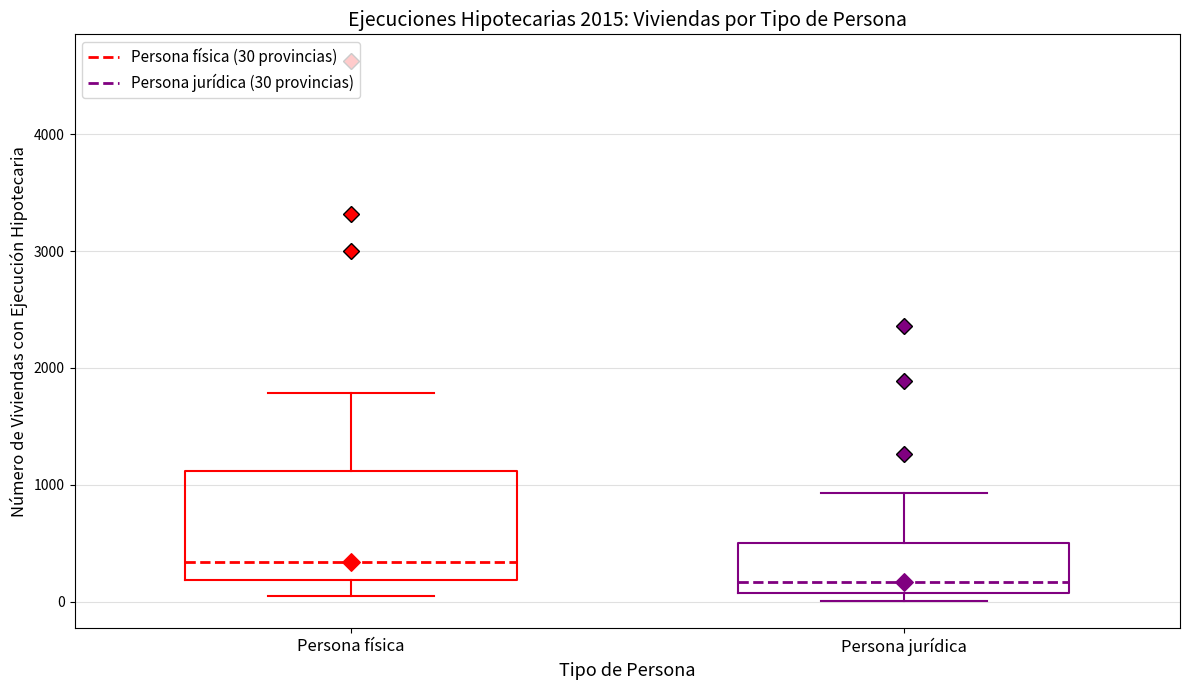

Which box's median line is the highest?

Persona física